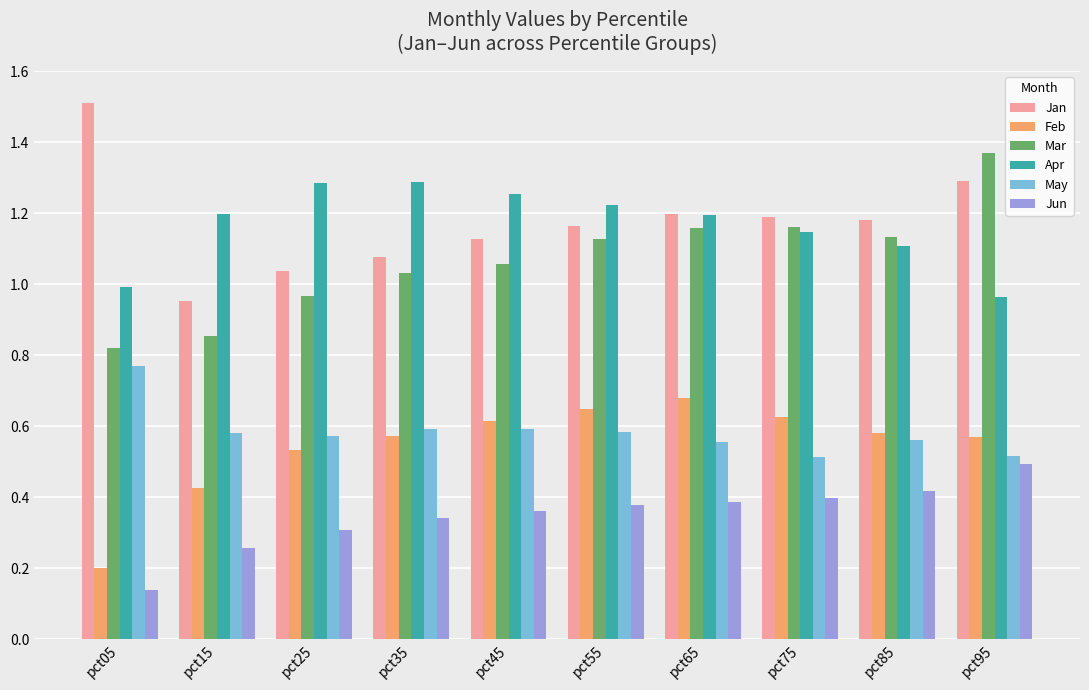

What is the sum of all Jun values?

3.5